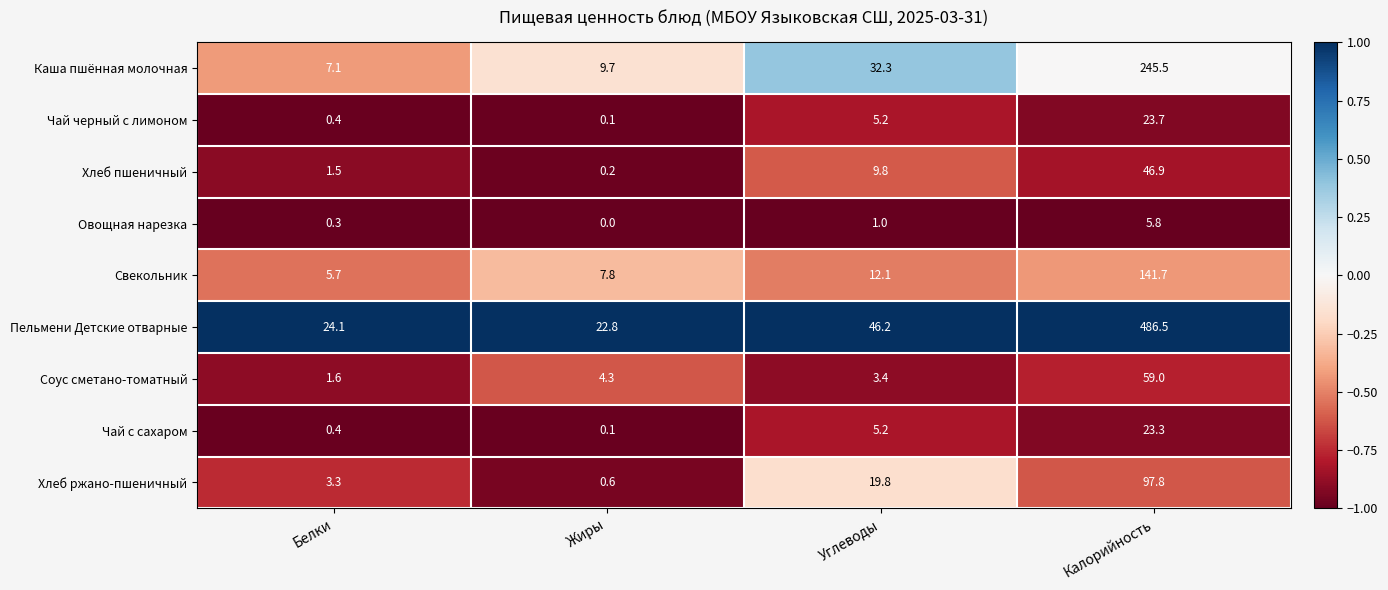

Where is Чай с сахаром nearest to the value 11?

Углеводы